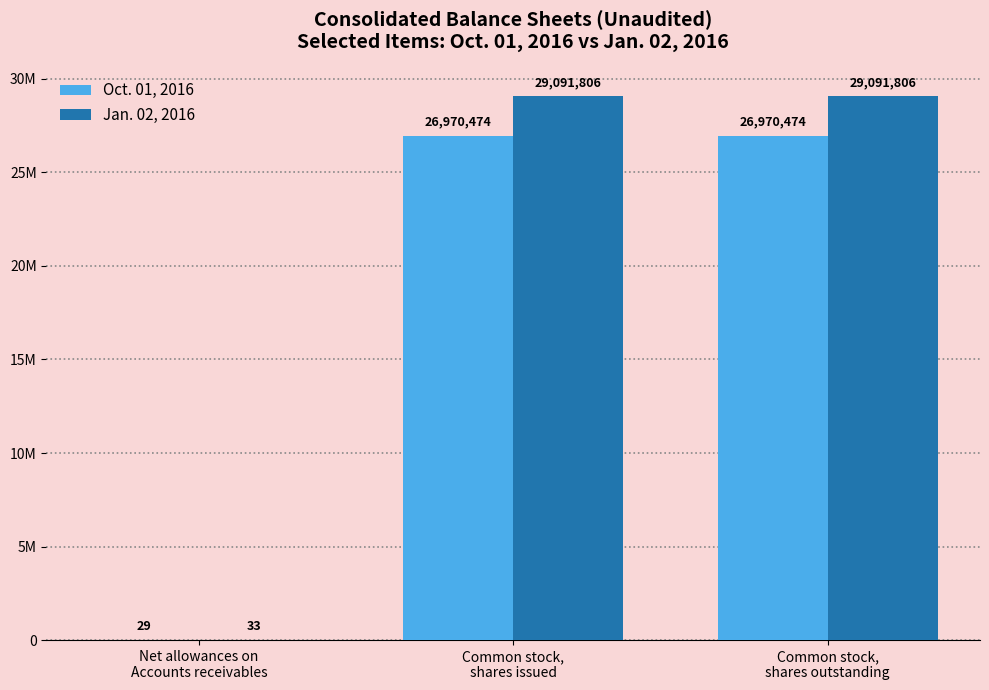

Is the value of Jan. 02, 2016 at Common stock,
shares issued greater than the value of Oct. 01, 2016 at Common stock,
shares issued?

Yes